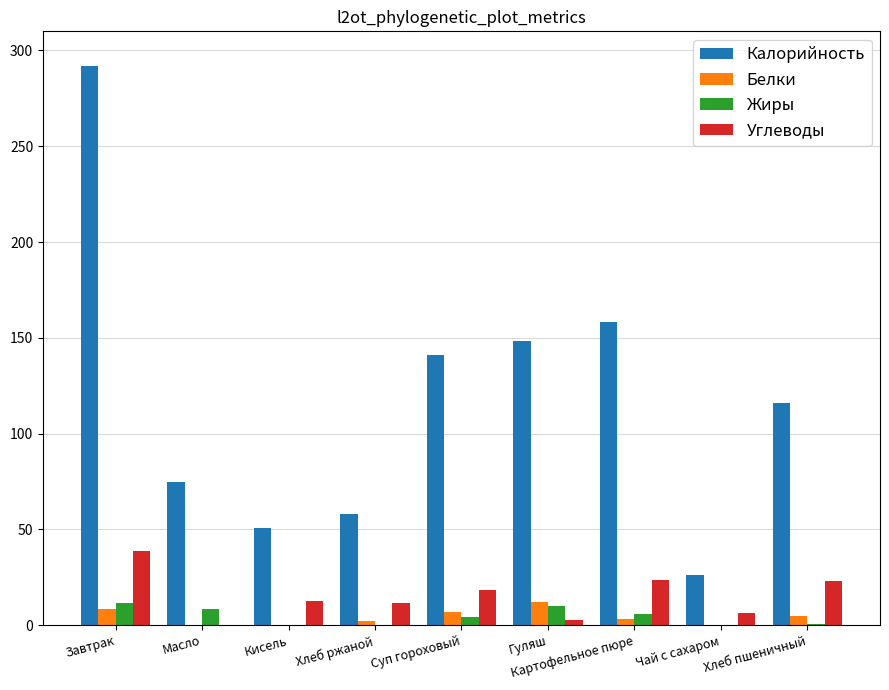

What is the sum of all Белки values?

38.0